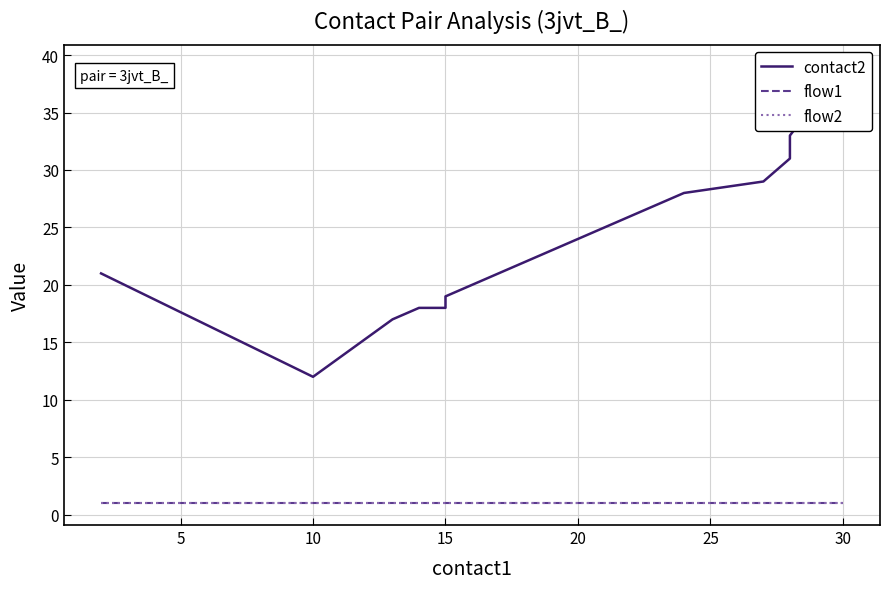

What is the sum of all flow2 values?

20